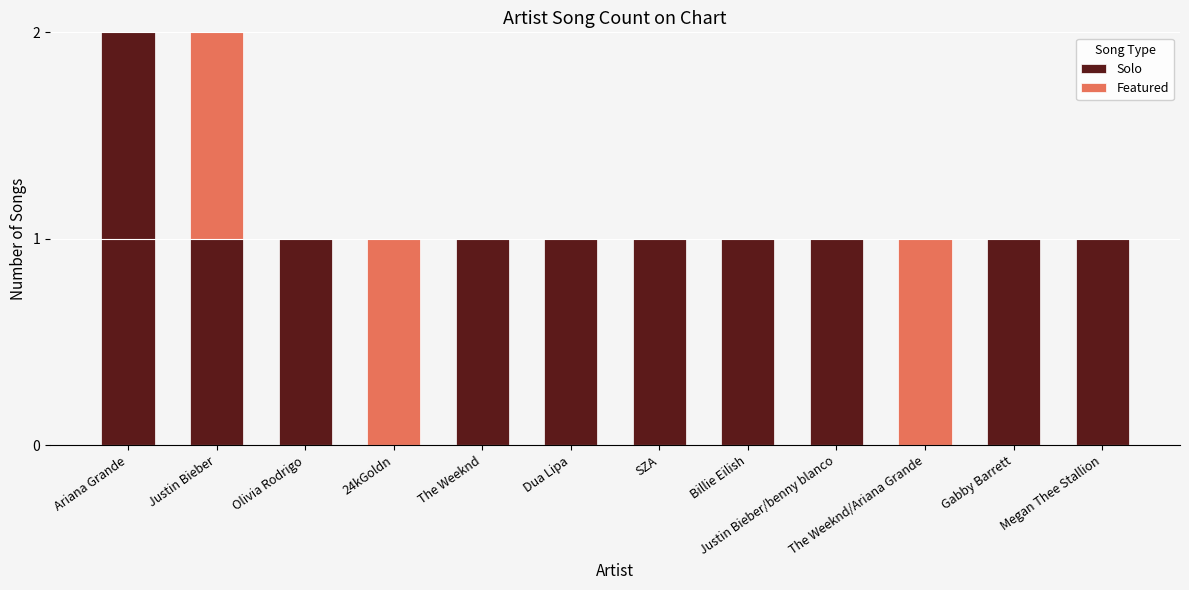

Is it true that Solo equals 1 at Gabby Barrett?

True